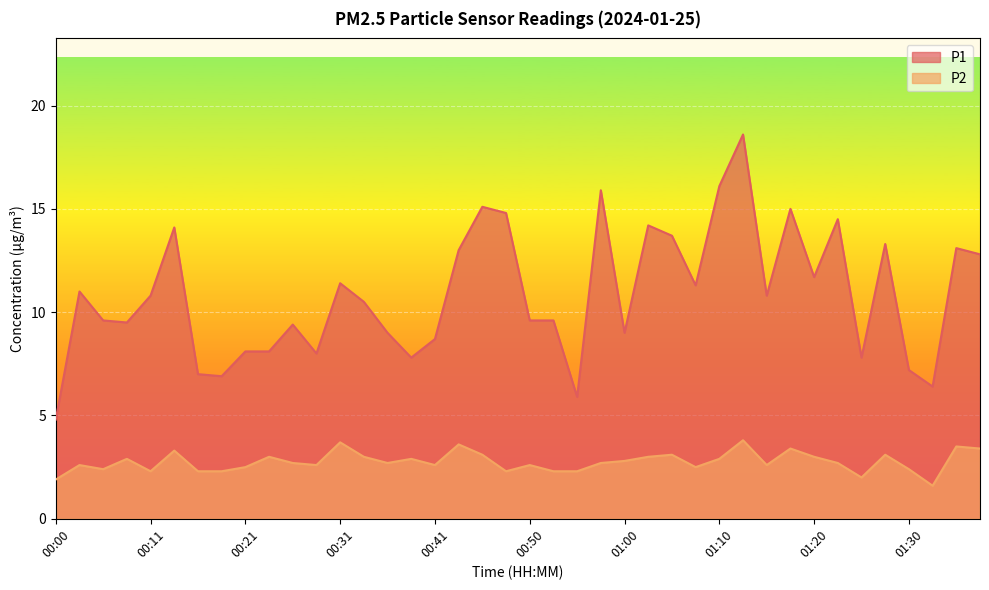

What is the total value across all series at 00:08?

12.4